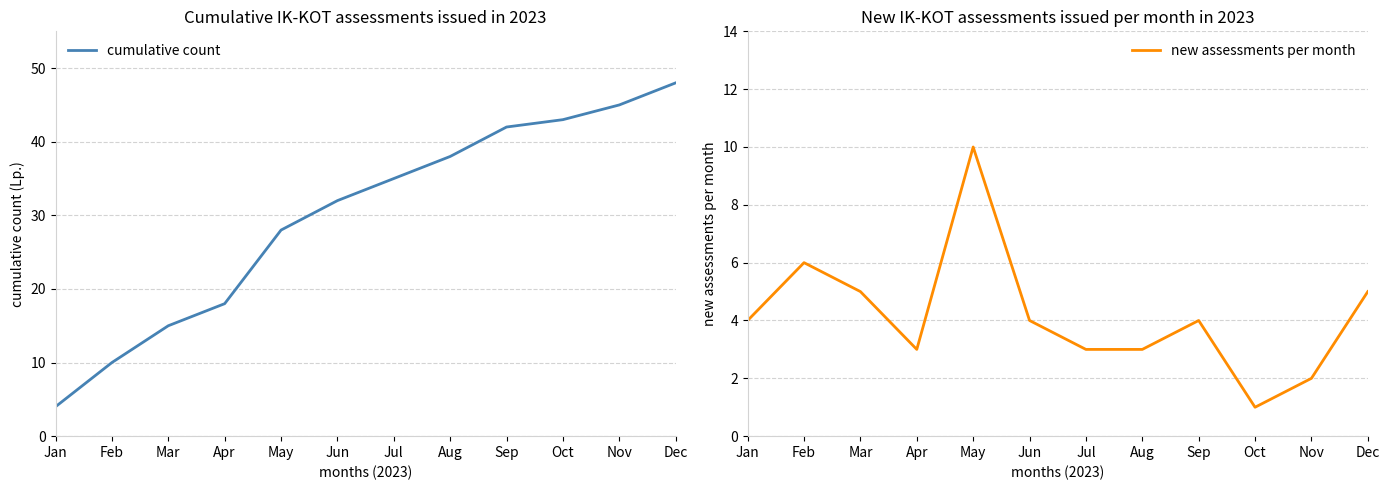

True or false: cumulative count and new assessments per month cross at least once.

False